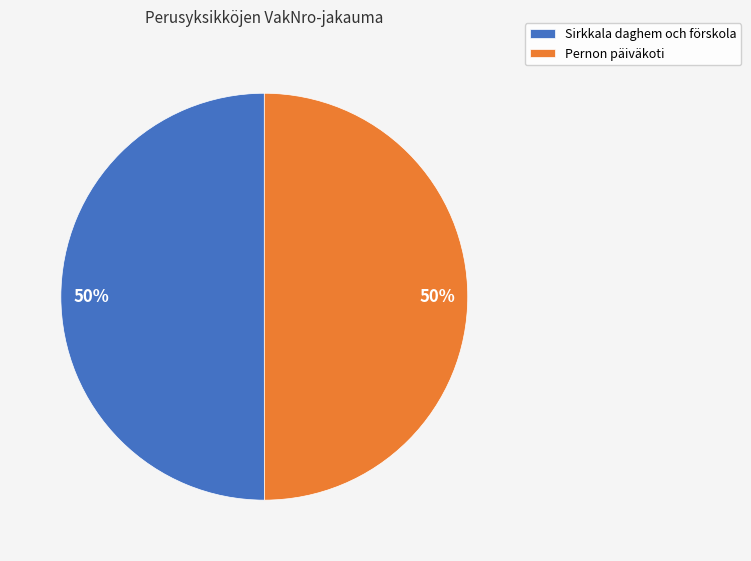

How many segments does this pie chart have?

2